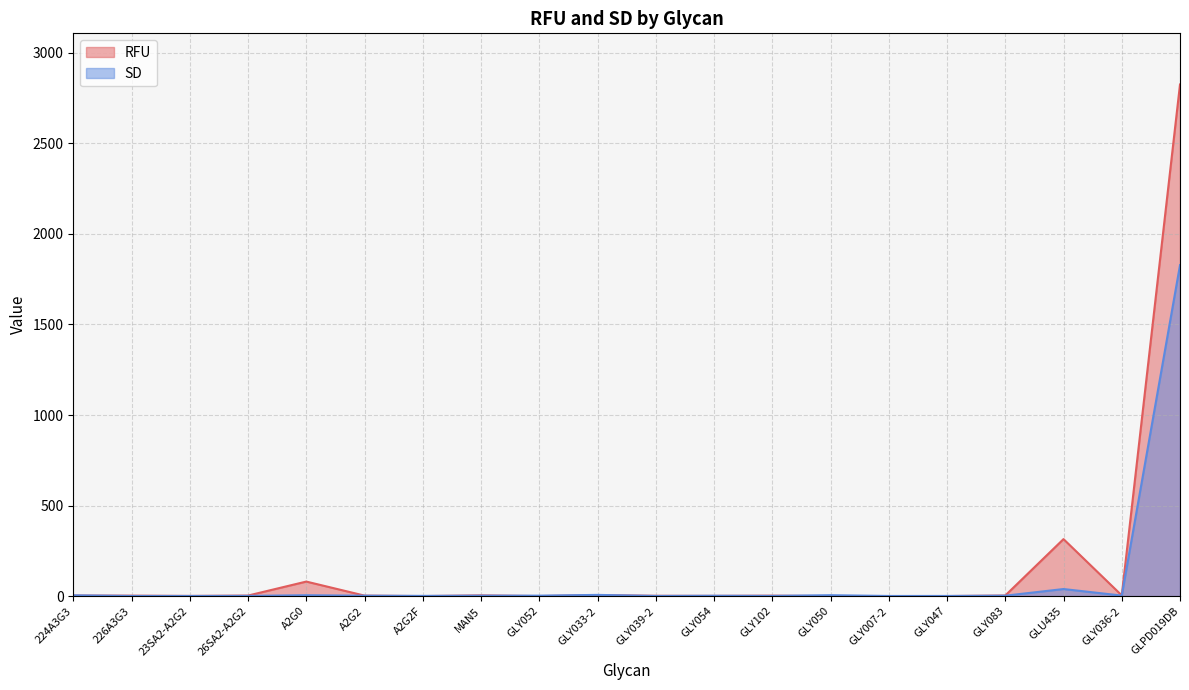

How many interior local peaks does the RFU series have?

5